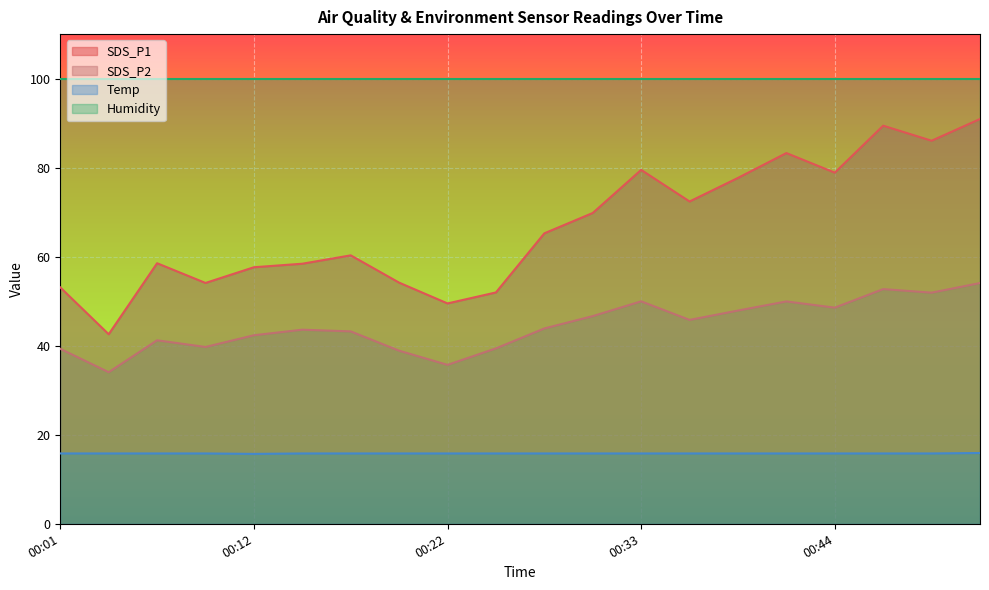

What is the sum of the Temp values at 00:38 and 00:50?

31.6